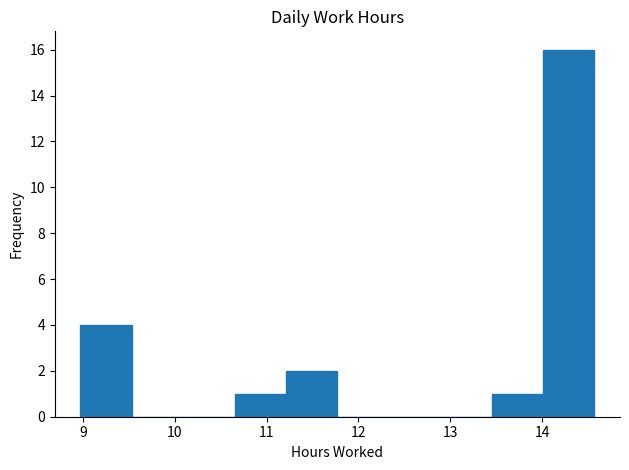

Reading left to right, transcribe this chart: for each bar, give the range it covers on the x-axis and its height. Neither the bar edges nor the heights are printed on the chart, so give them approximately, as read against the axes.

8.97 to 9.53: 4
9.53 to 10.09: 0
10.09 to 10.65: 0
10.65 to 11.21: 1
11.21 to 11.77: 2
11.77 to 12.33: 0
12.33 to 12.89: 0
12.89 to 13.45: 0
13.45 to 14.01: 1
14.01 to 14.57: 16